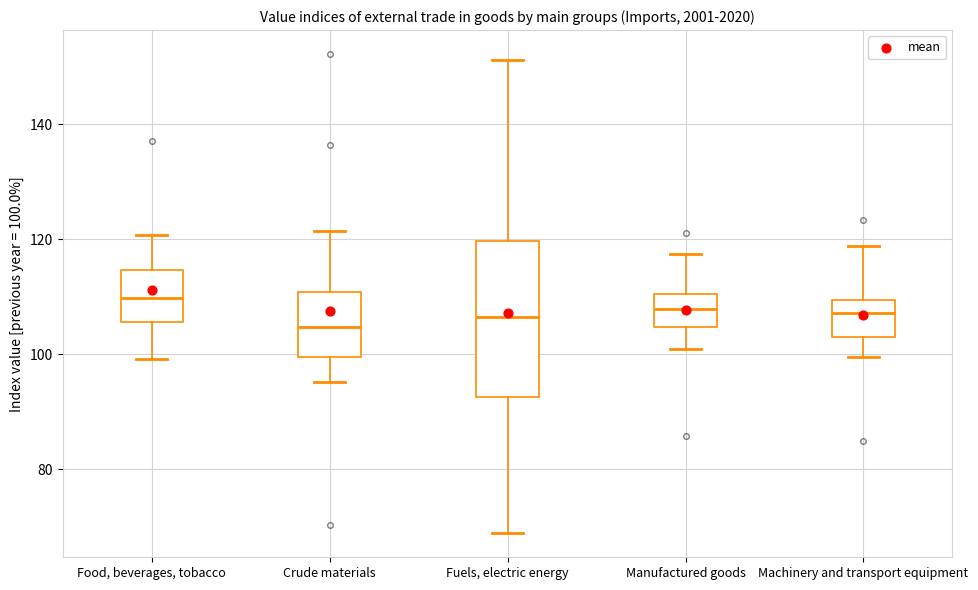

Reading left to right, read every box against the y-axis: the position of its median line, the range the box covers, and the ends of its whiskers. The values are not printed on the chart, so give them approximately, as read against the axis.

Food, beverages, tobacco: median 110, box 106 to 114, whiskers 100 to 120
Crude materials: median 104, box 100 to 110, whiskers 96 to 122
Fuels, electric energy: median 106, box 92 to 120, whiskers 68 to 152
Manufactured goods: median 108, box 104 to 110, whiskers 100 to 118
Machinery and transport equipment: median 108, box 104 to 110, whiskers 100 to 118